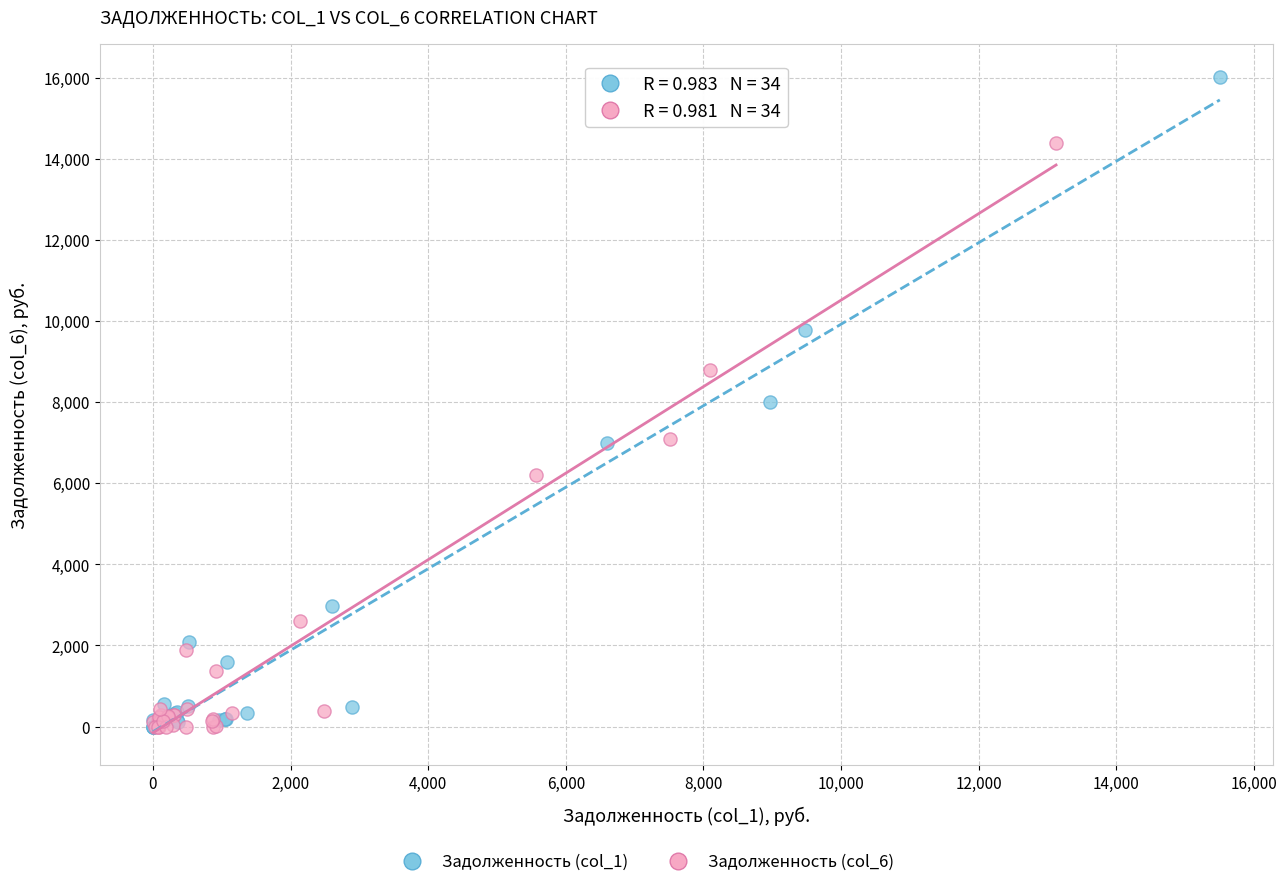

Which series reaches the maximum Y coordinate?

Задолженность (col_1)